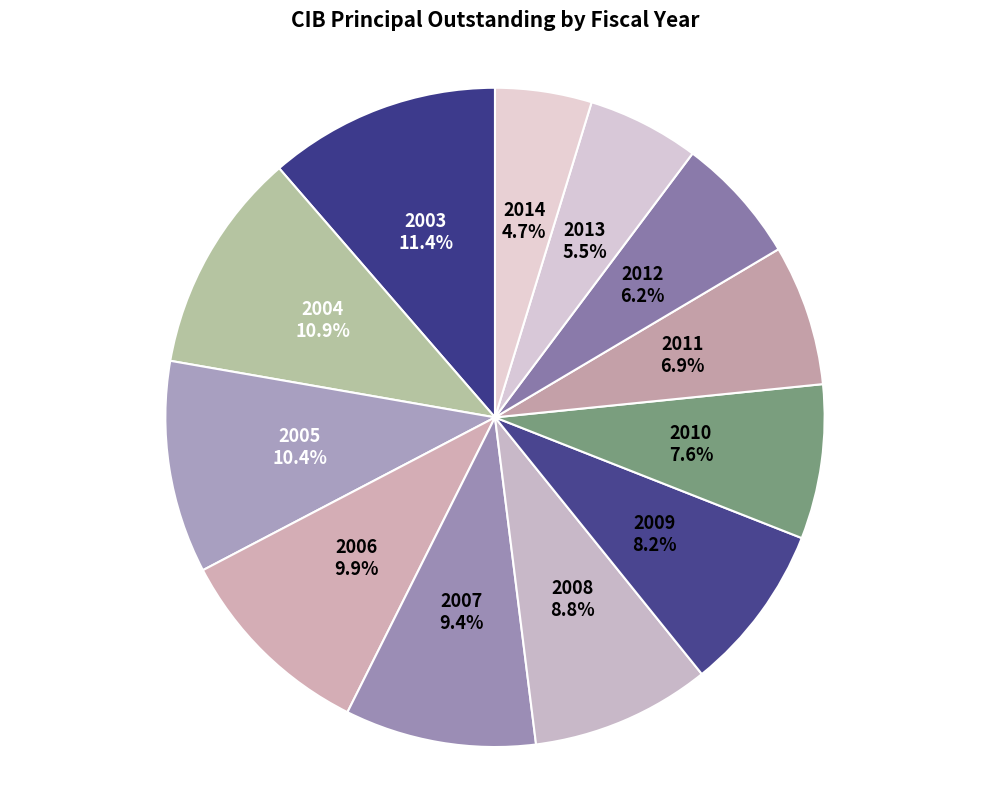

Approximately how many times larger is the value at 2008 compared to 2006?

0.9